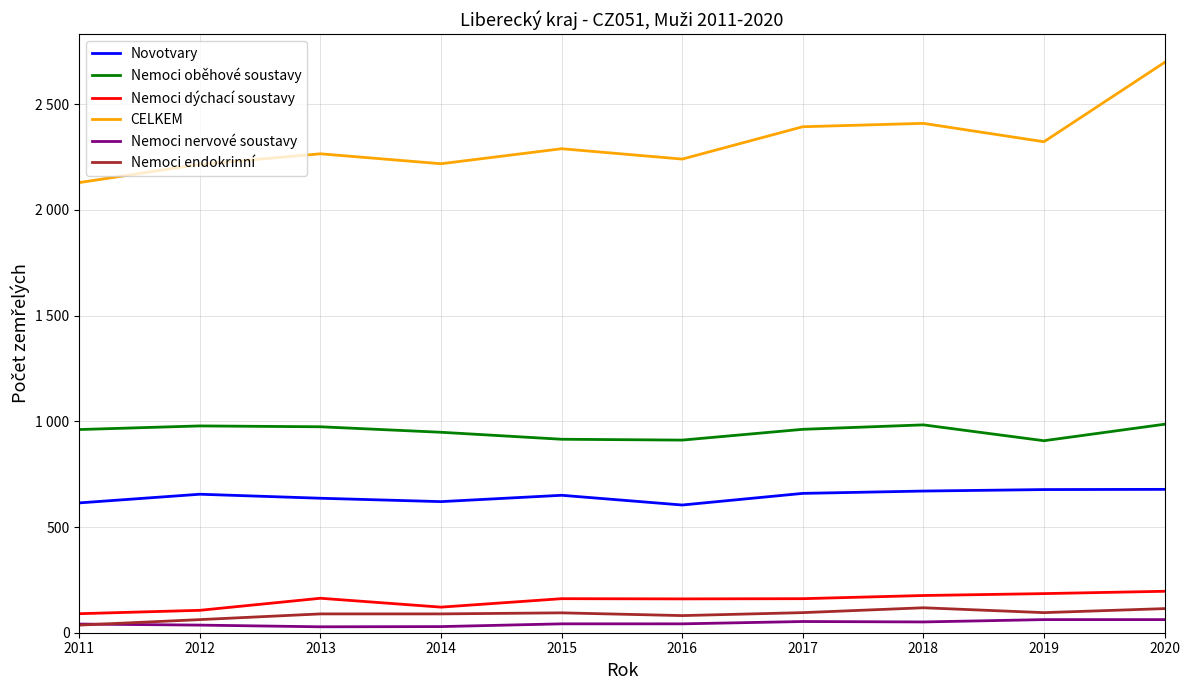

Reading left to right, extract all data points from this chart.

Novotvary: 614	655	636	620	650	604	659	670	677	678
Nemoci oběhové soustavy: 961	978	974	948	915	911	962	983	908	986
Nemoci dýchací soustavy: 90	106	163	121	161	160	161	176	185	196
CELKEM: 2129	2215	2265	2218	2289	2240	2393	2409	2322	2697
Nemoci nervové soustavy: 41	36	28	29	42	42	53	51	62	62
Nemoci endokrinní: 36	62	89	89	94	81	95	118	95	114